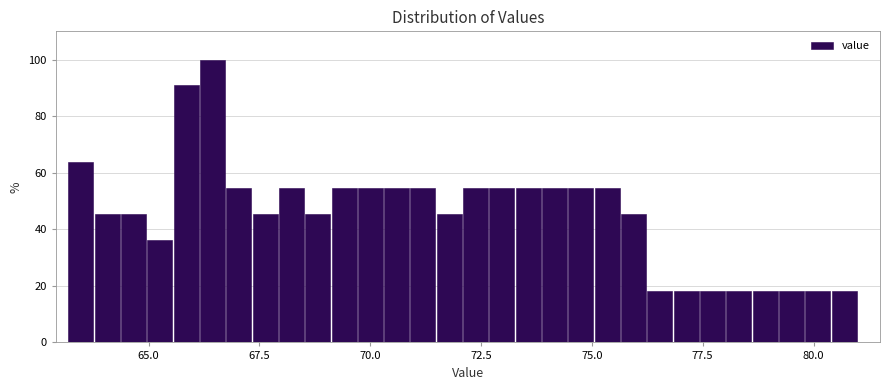

Around what value on the x-axis is the tallest bar? Give the approximate position of its centre, as read against the axis.

66.5